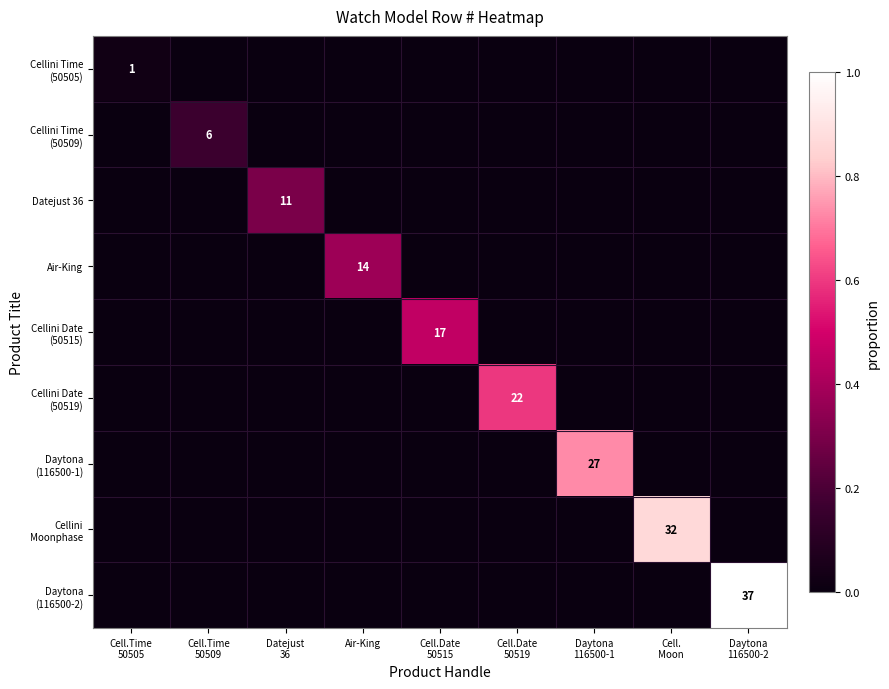

How many data points in Datejust 36 are above 0?

1